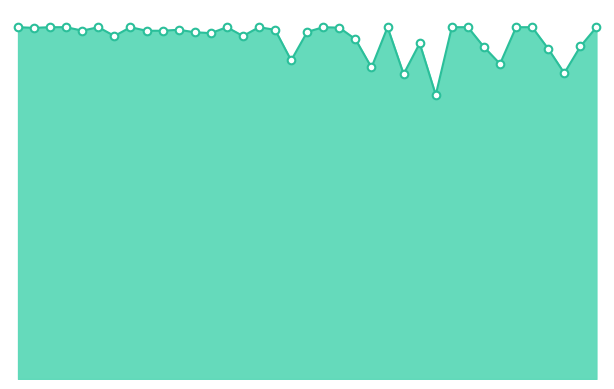

Is this an area chart (filled region under the line)?

Yes